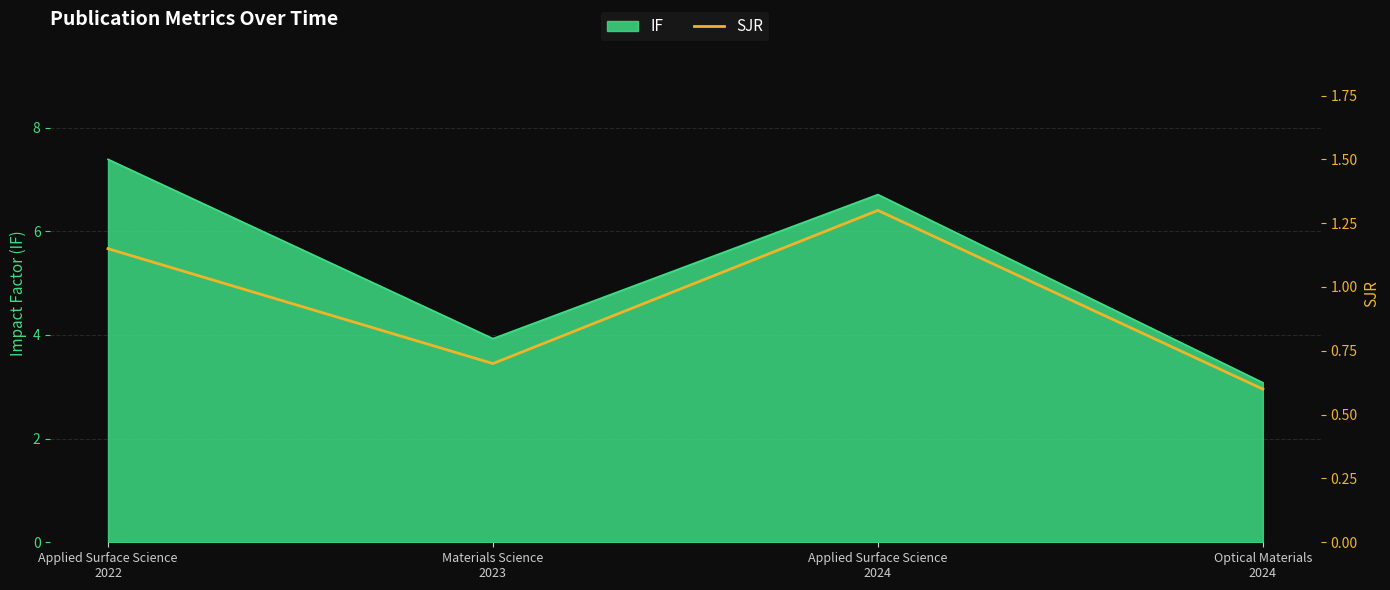

What is the smallest value displayed?

0.6